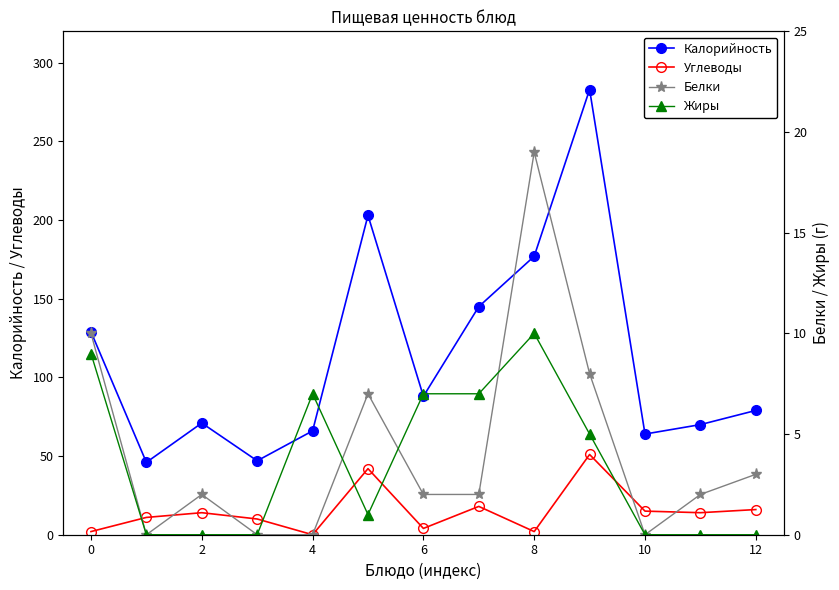

True or false: Белки and Калорийность cross at least once.

False